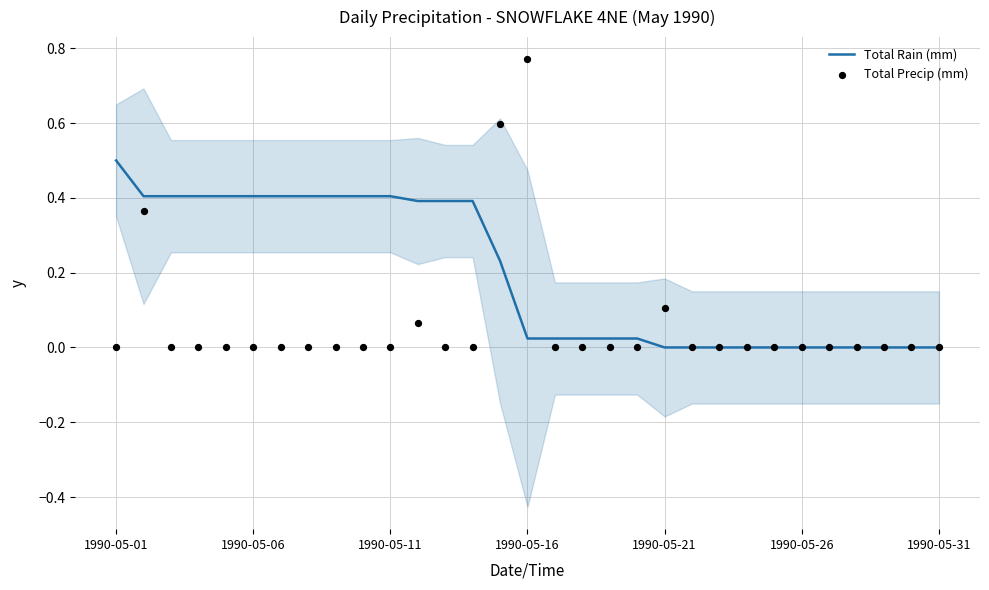

Which series has the largest total across all categories?

Total Rain (mm)